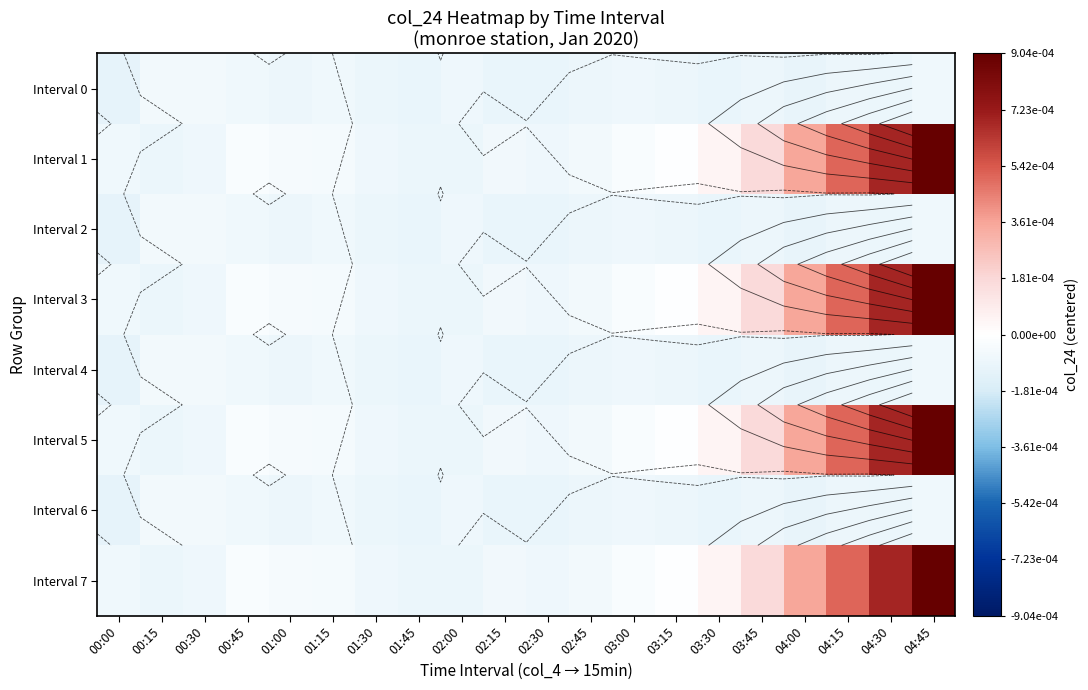

Is the value of Interval 1 at 03:15 greater than the value of Interval 0 at 02:00?

Yes